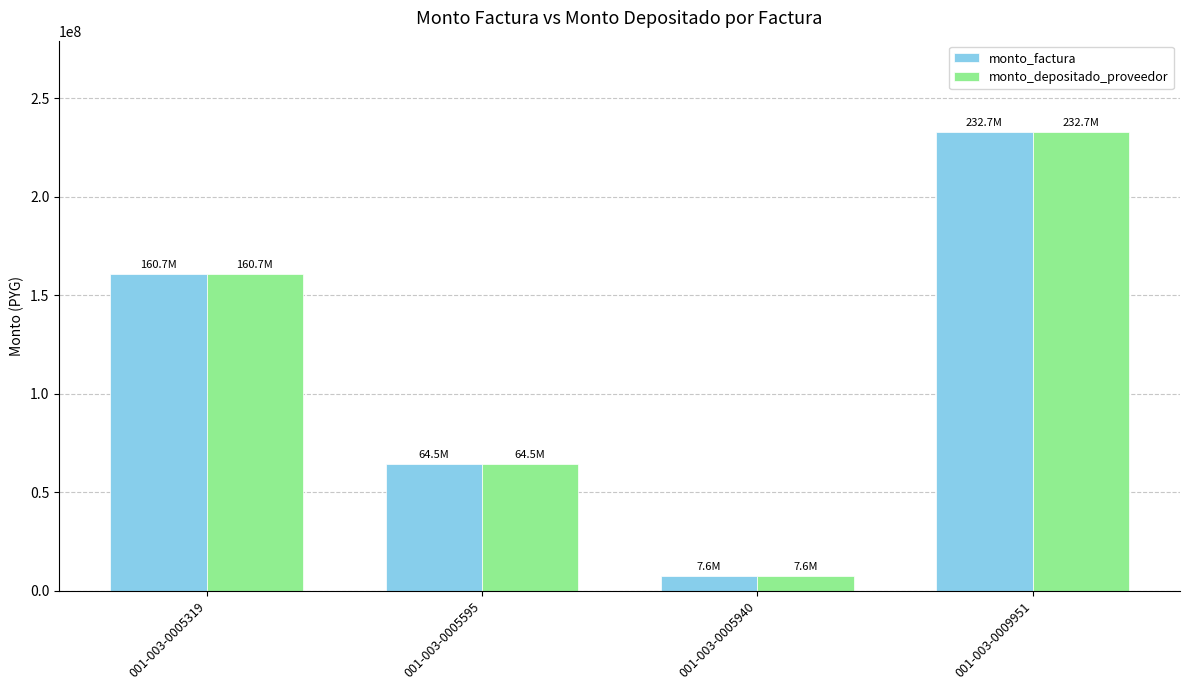

True or false: monto_depositado_proveedor has a value of 14130004 at 001-003-0005595.

False